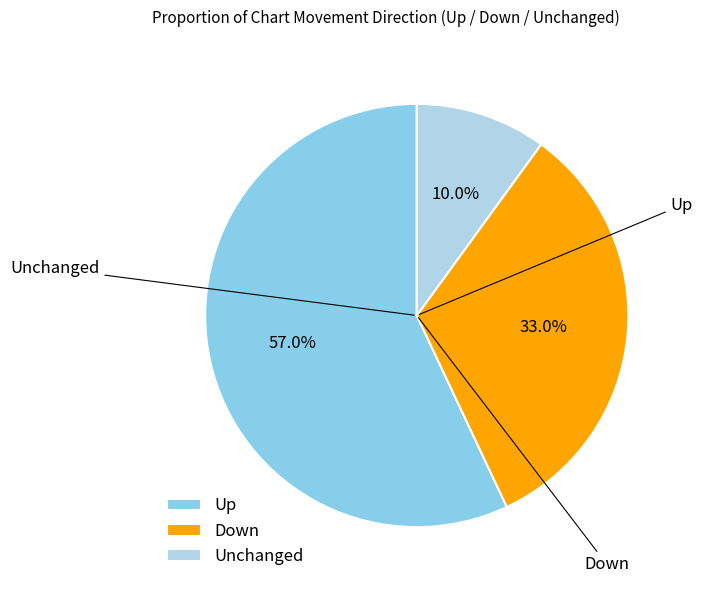

Approximately how many times larger is the value at Up compared to Unchanged?

5.7